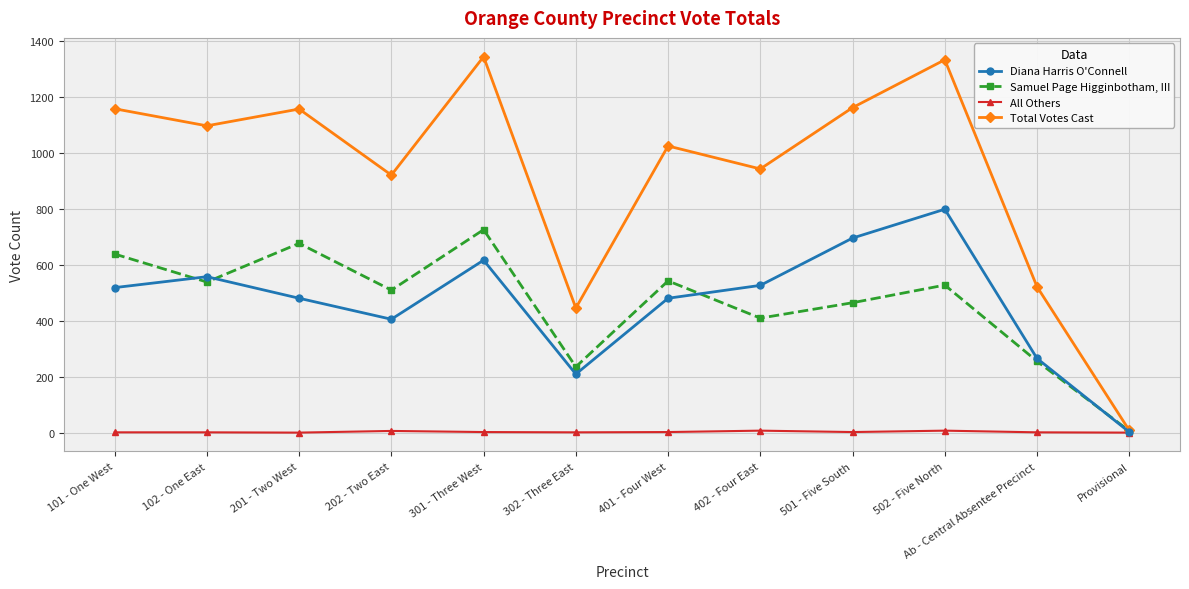

True or false: Total Votes Cast has more than 2 points higher than both neighbors.

True